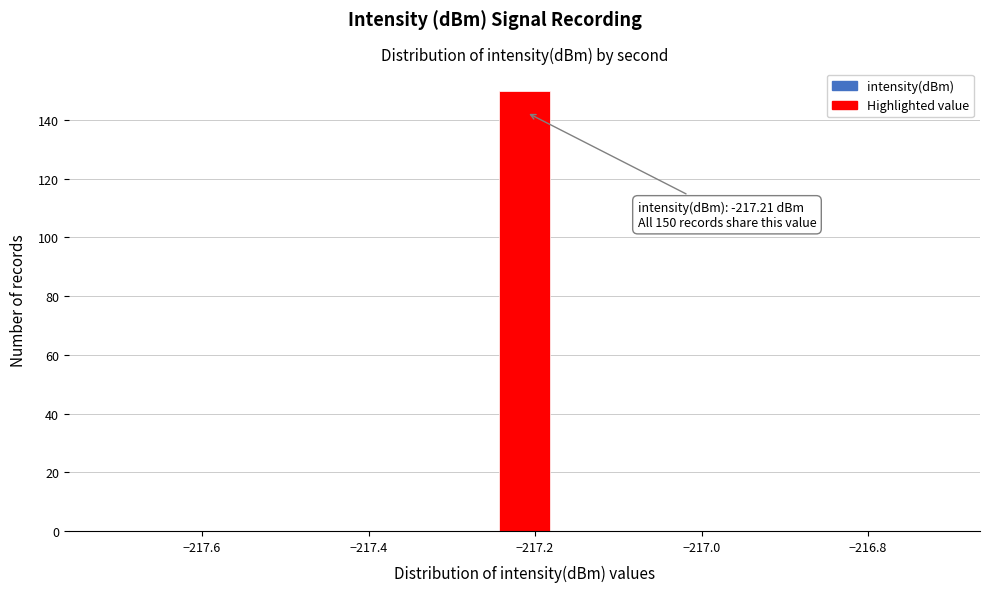

Around what value on the x-axis is the tallest bar? Give the approximate position of its centre, as read against the axis.

-217.22